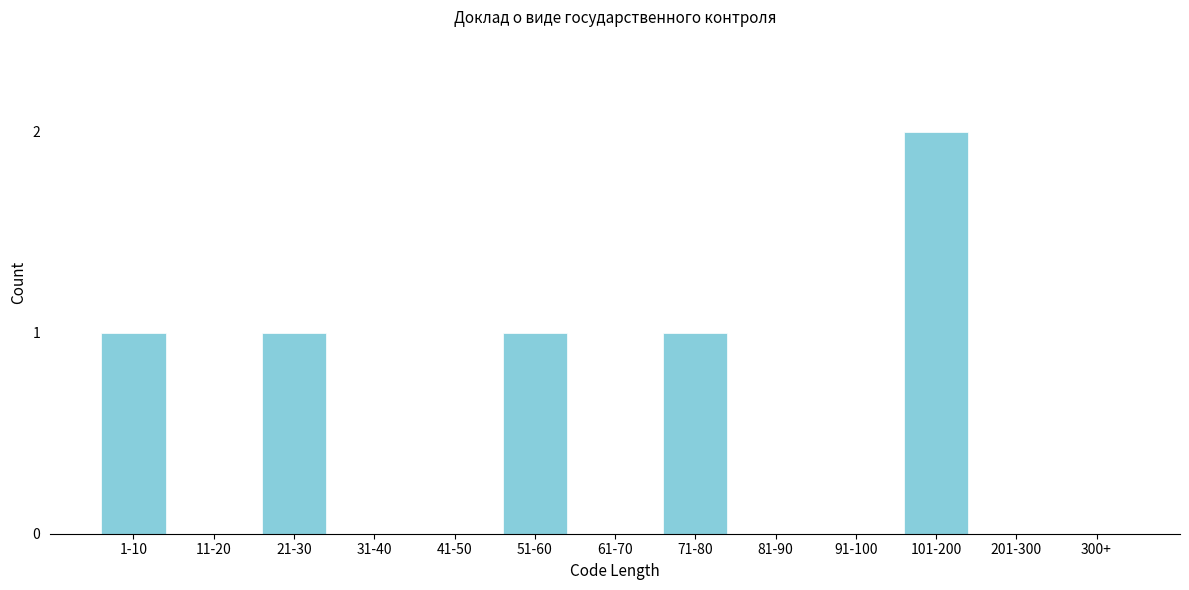

Reading right to left, extract all data points from this chart.

300+=0	201-300=0	101-200=2	91-100=0	81-90=0	71-80=1	61-70=0	51-60=1	41-50=0	31-40=0	21-30=1	11-20=0	1-10=1